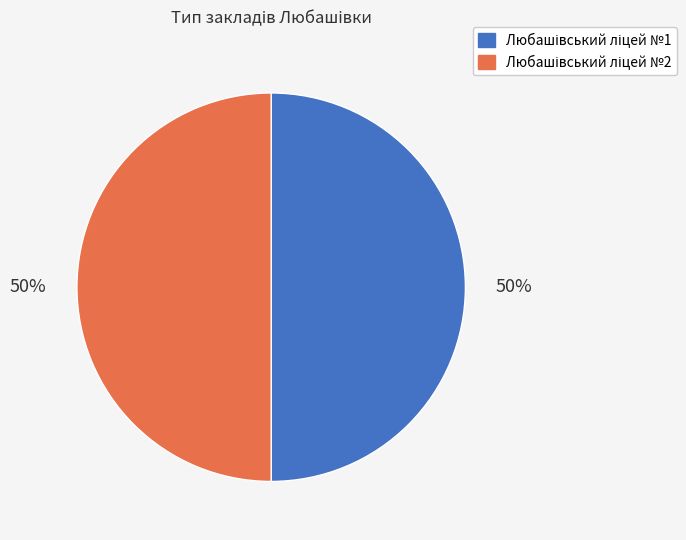

To the nearest percent, what is the average slice percentage?

50%